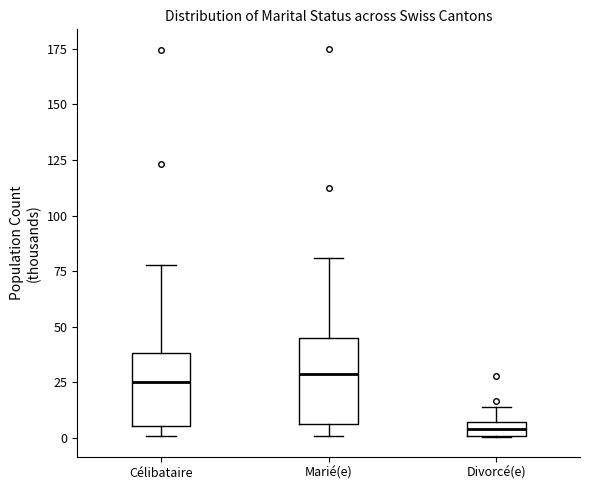

Comparing the boxes themselves (not the whiskers), which one is the tallest?

Marié(e)